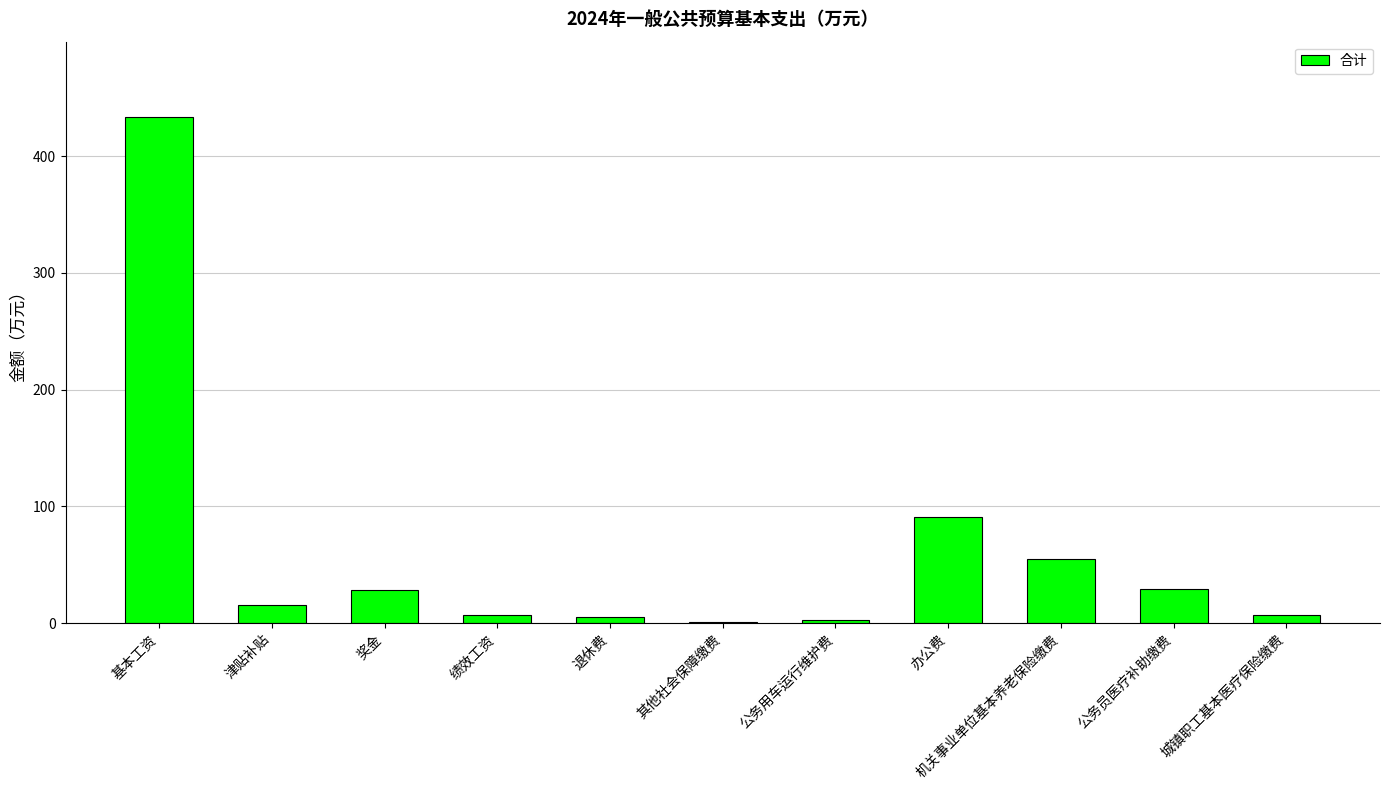

How many series are shown in this chart?

1